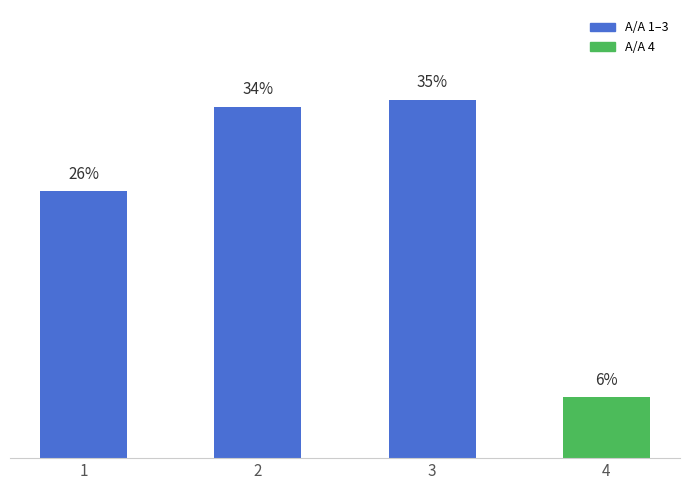

How many data points are less than 33?

2